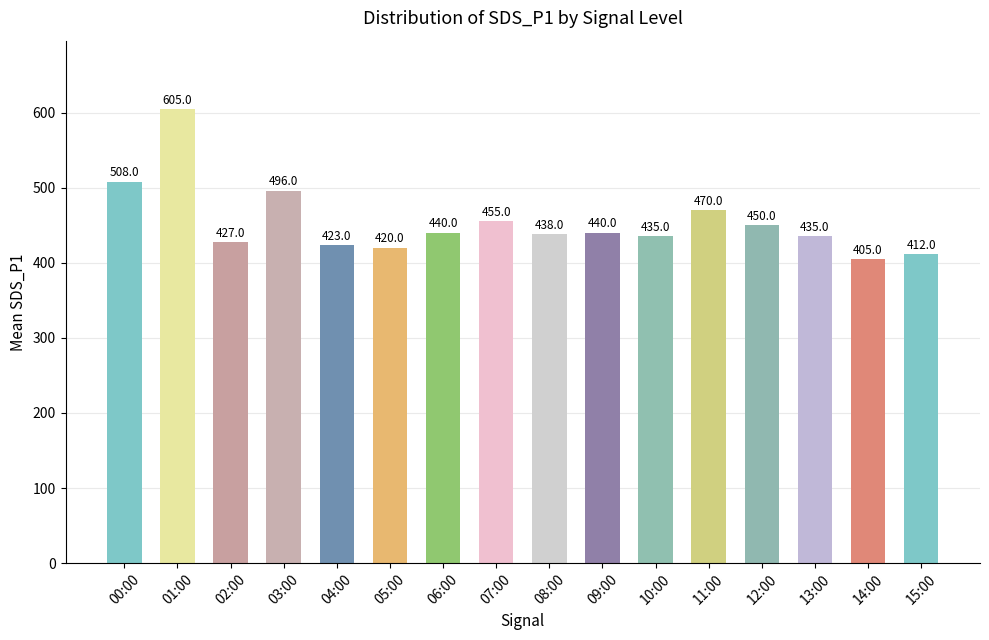

Which has a higher value, 04:00 or 08:00?

08:00